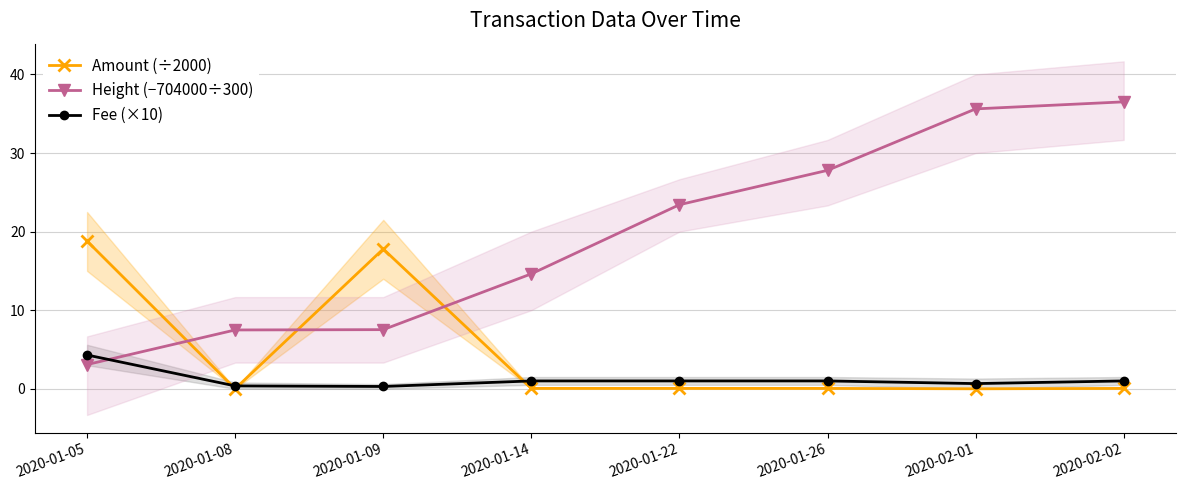

At which label does Fee (×10) first exceed 1?

2020-01-05